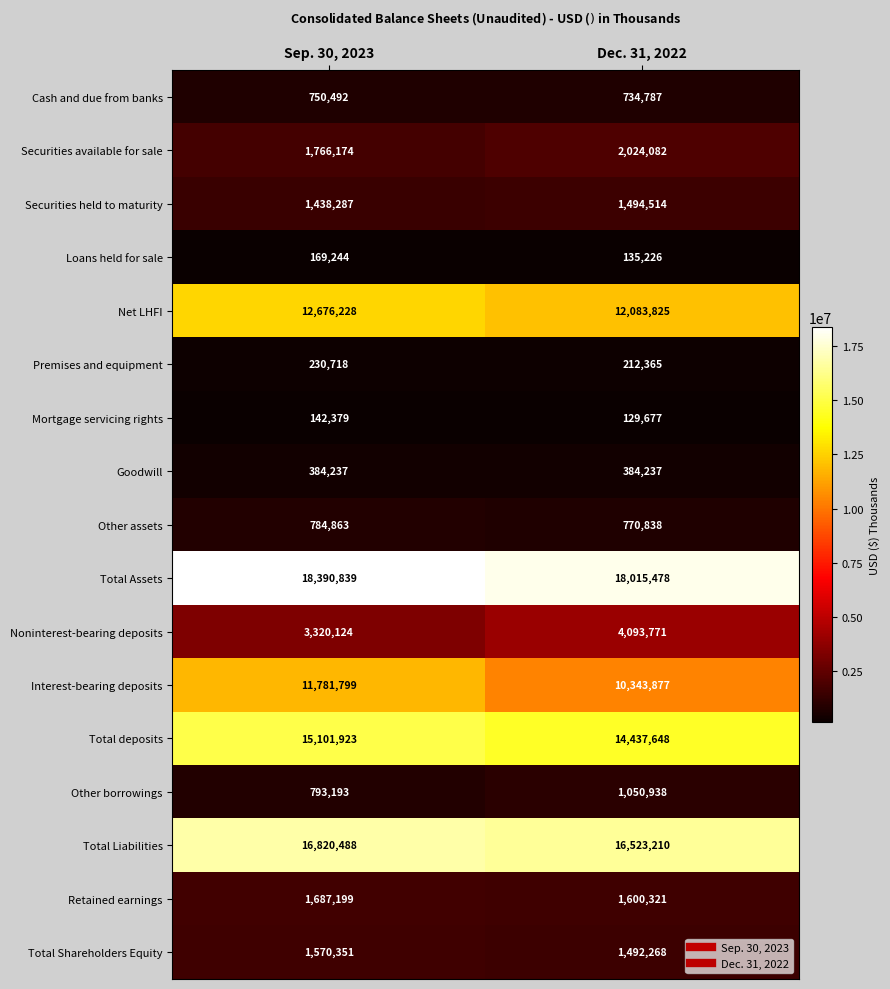

At which category is the sum across all series the highest?

Sep. 30, 2023